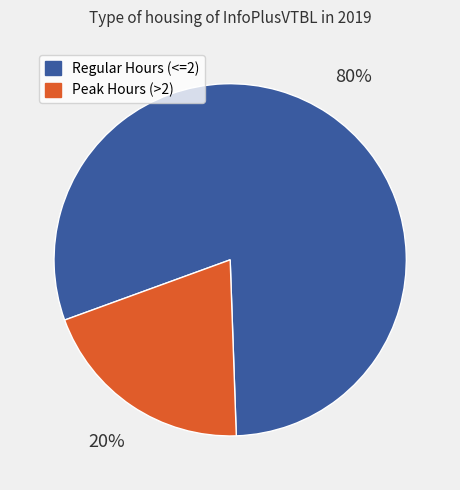

How many segments does this pie chart have?

2